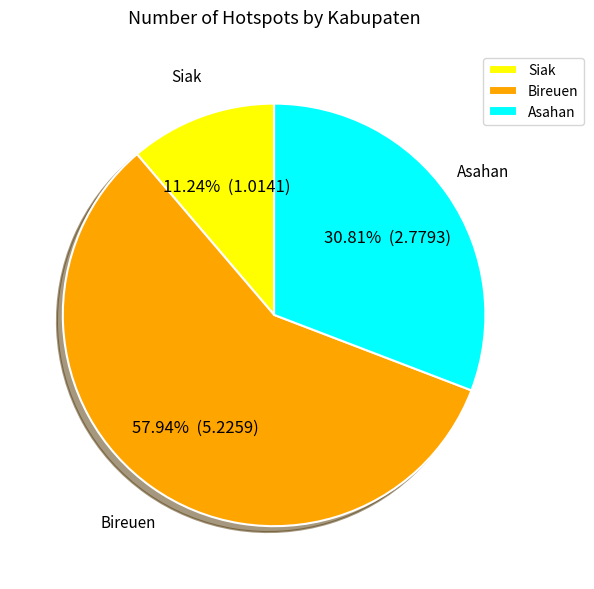

Between Asahan and Siak, which is larger?

Asahan